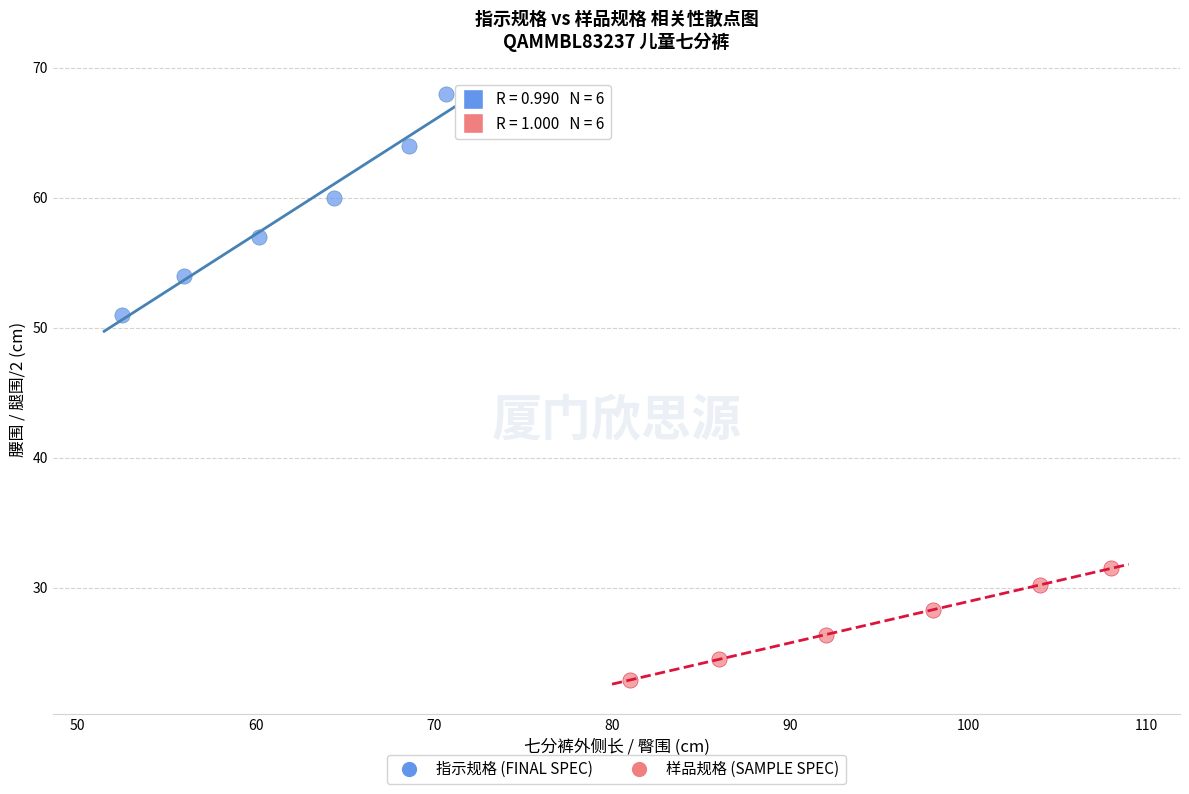

Which series contains the lowest Y value?

样品规格 (SAMPLE SPEC)